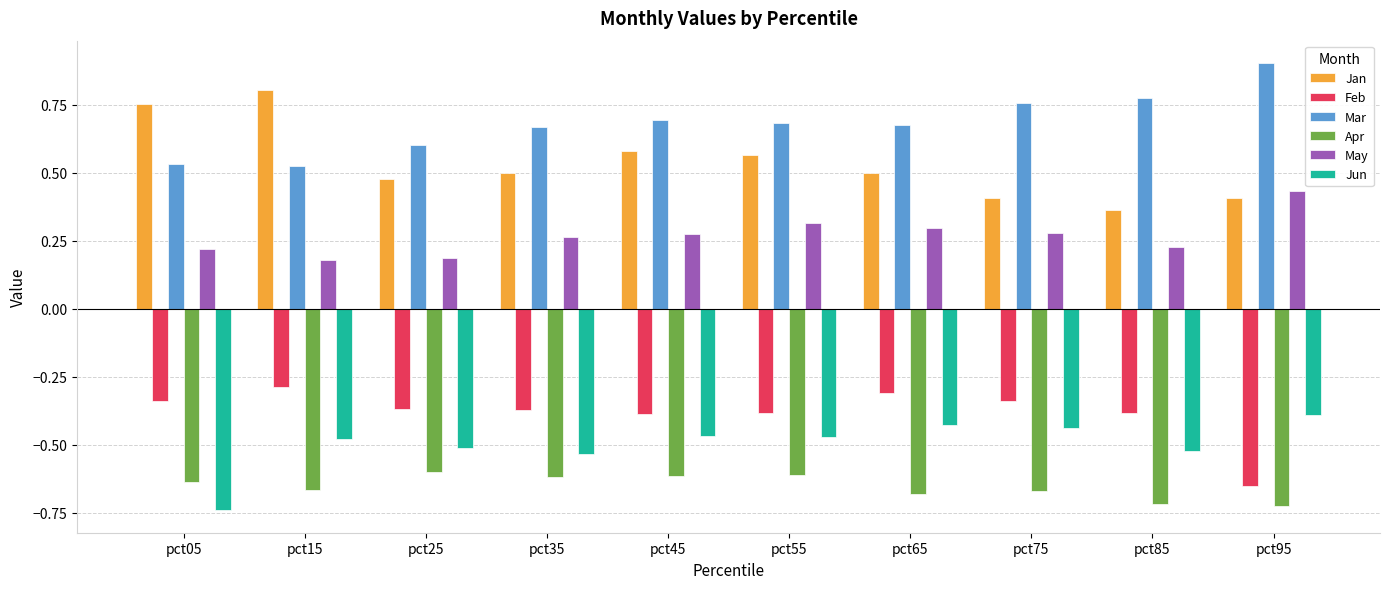

True or false: Mar has a value of 0.7 at pct65.

True